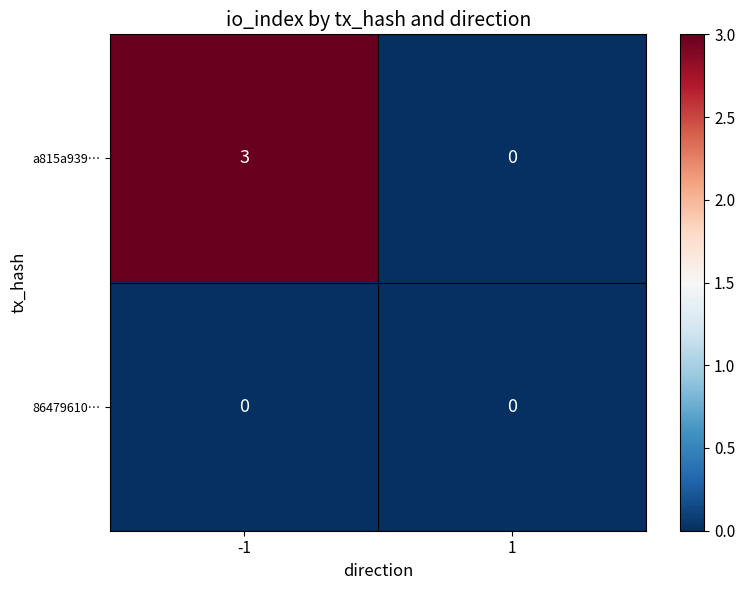

The value of a815a939… at -1 is 3. True or false?

True